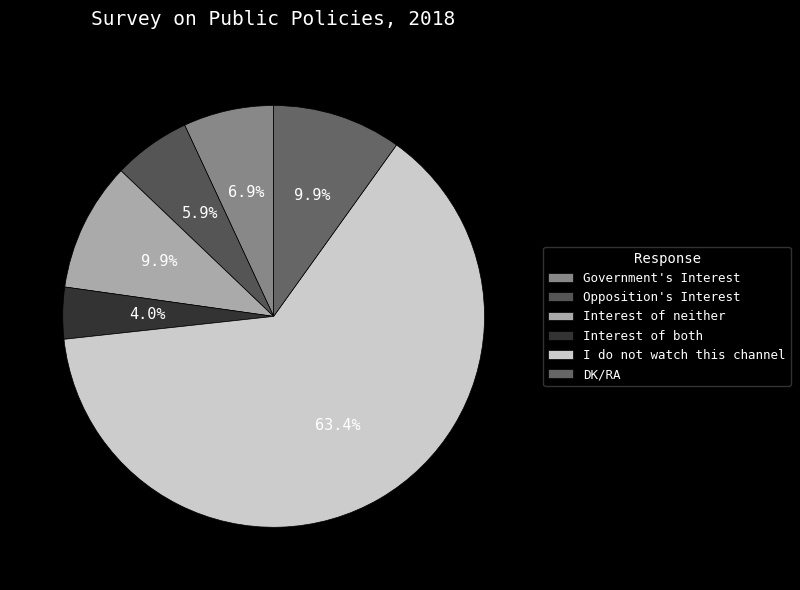

What is the total percentage of Interest of neither and I do not watch this channel?

73.3%